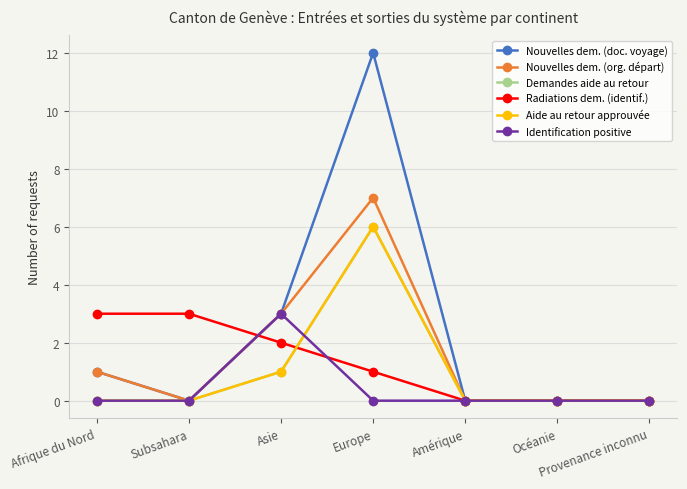

List the series in order of their peak value, highest first.

Nouvelles dem. (doc. voyage), Nouvelles dem. (org. départ), Demandes aide au retour, Aide au retour approuvée, Radiations dem. (identif.), Identification positive